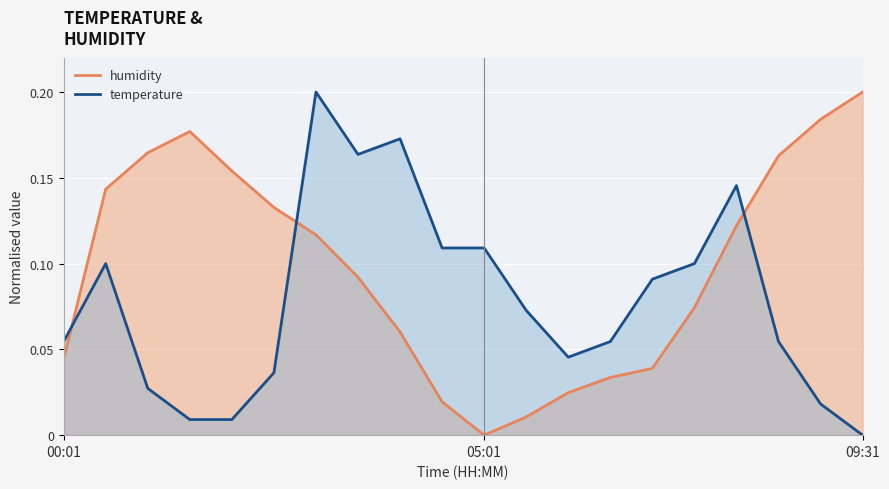

At how many categories does at least one series exceed 0?

20